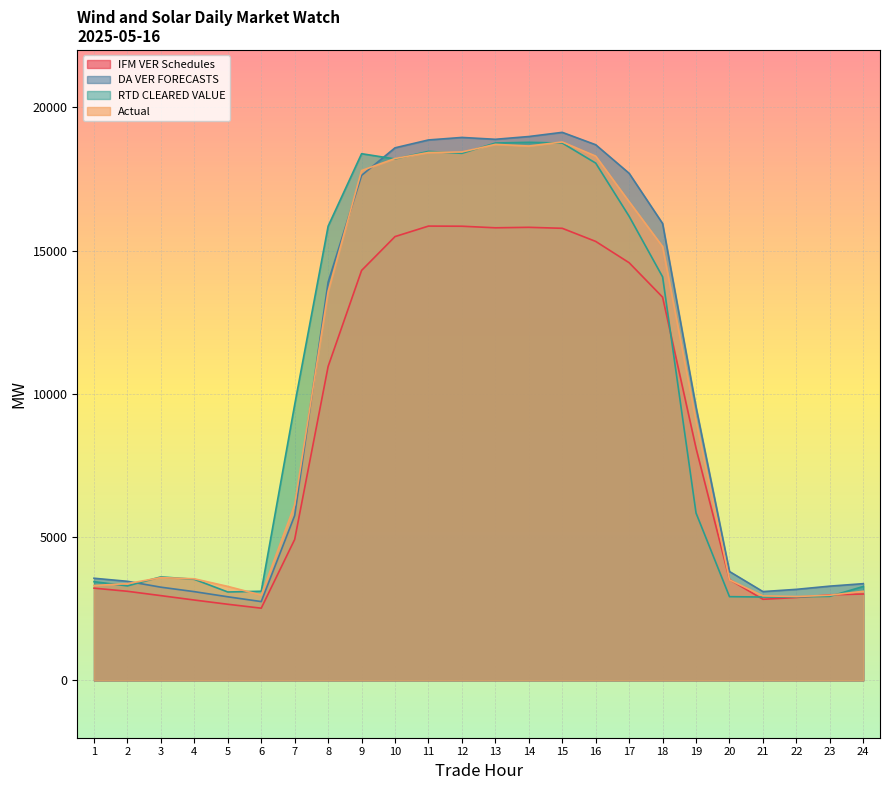

At which category is the sum across all series the highest?

15